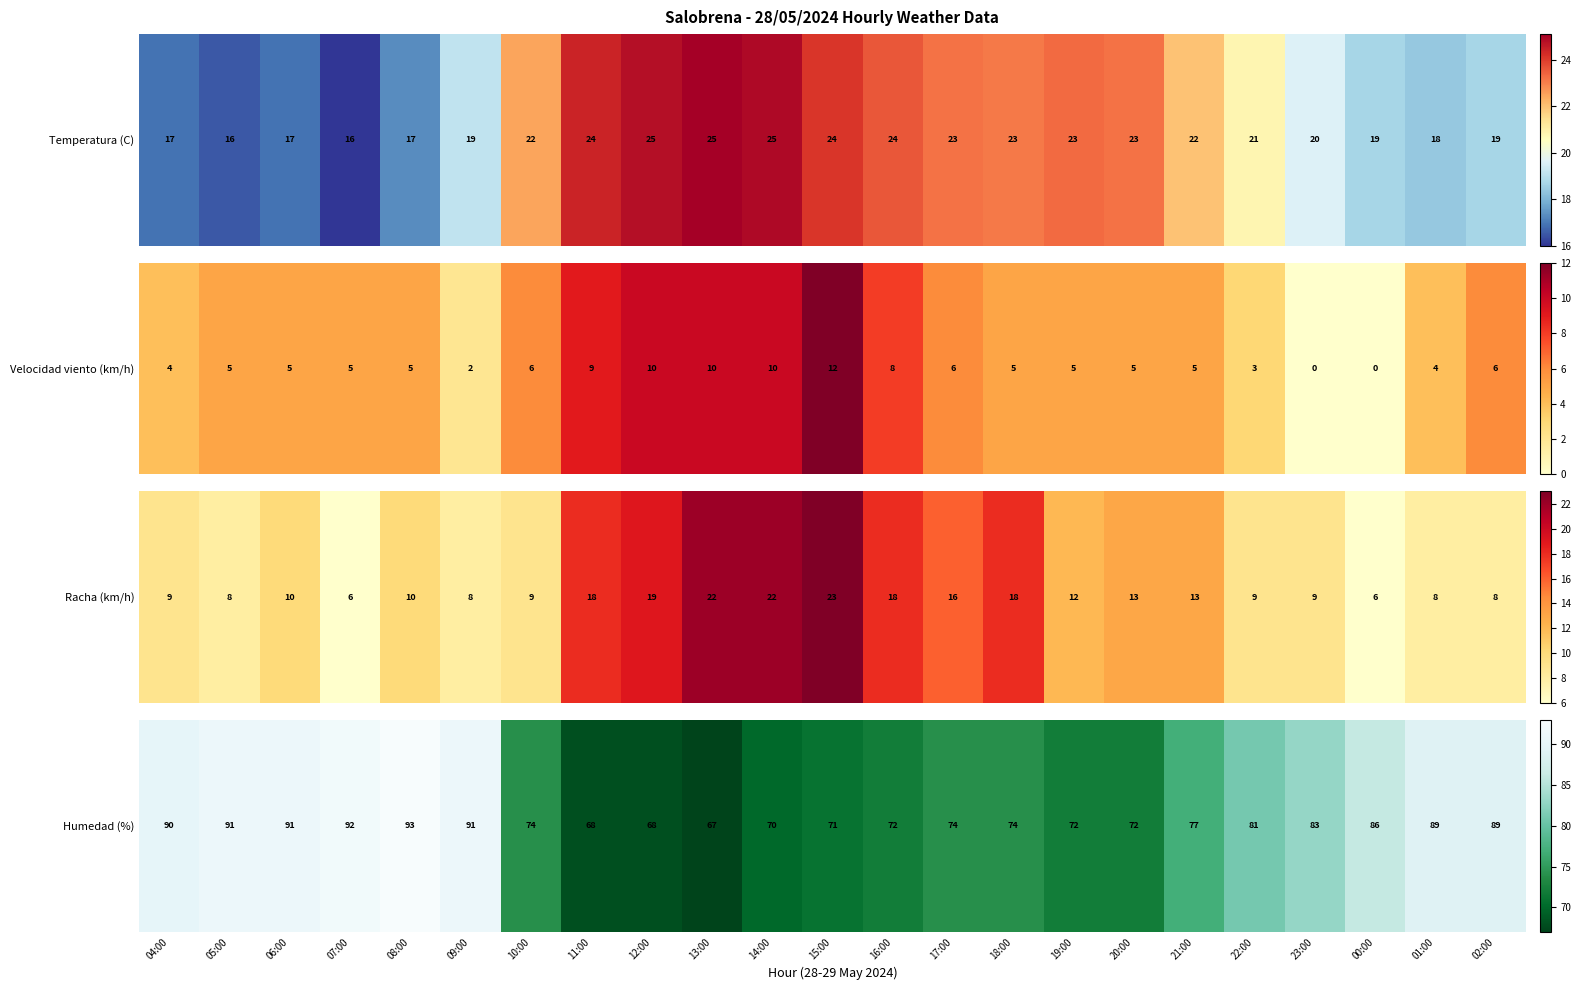

How many values are below 77?

11